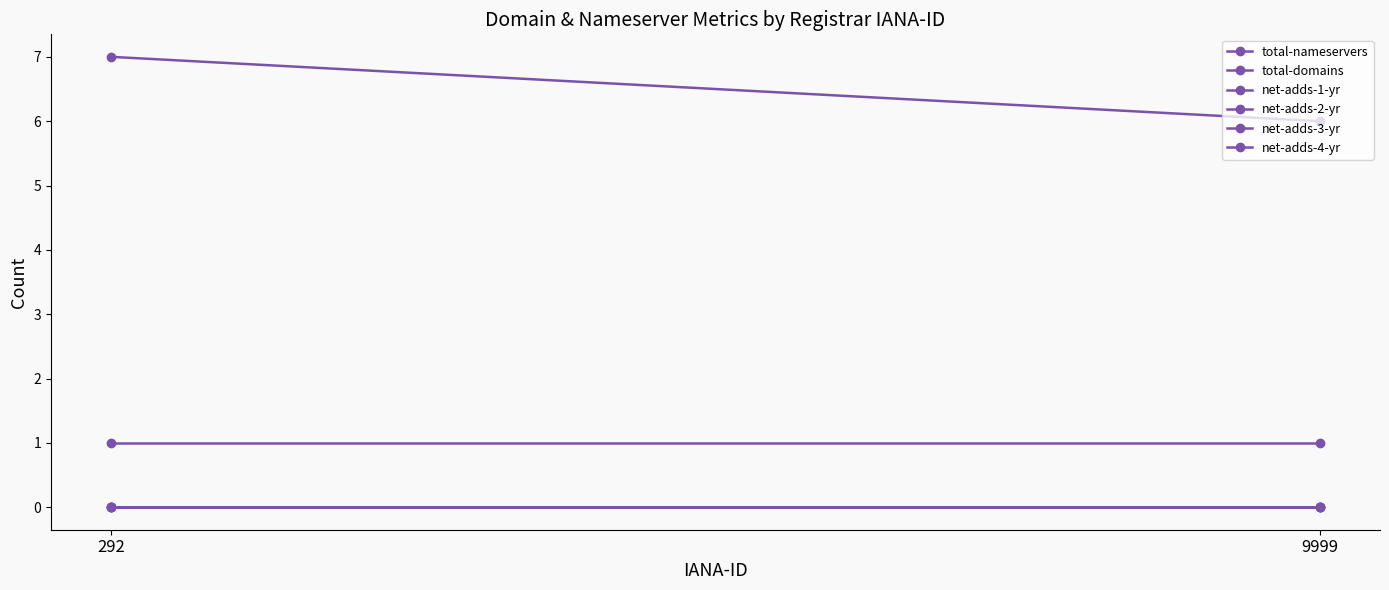

Reading left to right, what are all the values shown in this chart?

total-nameservers: 292=7	9999=6
total-domains: 292=1	9999=1
net-adds-1-yr: 292=0	9999=0
net-adds-2-yr: 292=0	9999=0
net-adds-3-yr: 292=0	9999=0
net-adds-4-yr: 292=0	9999=0